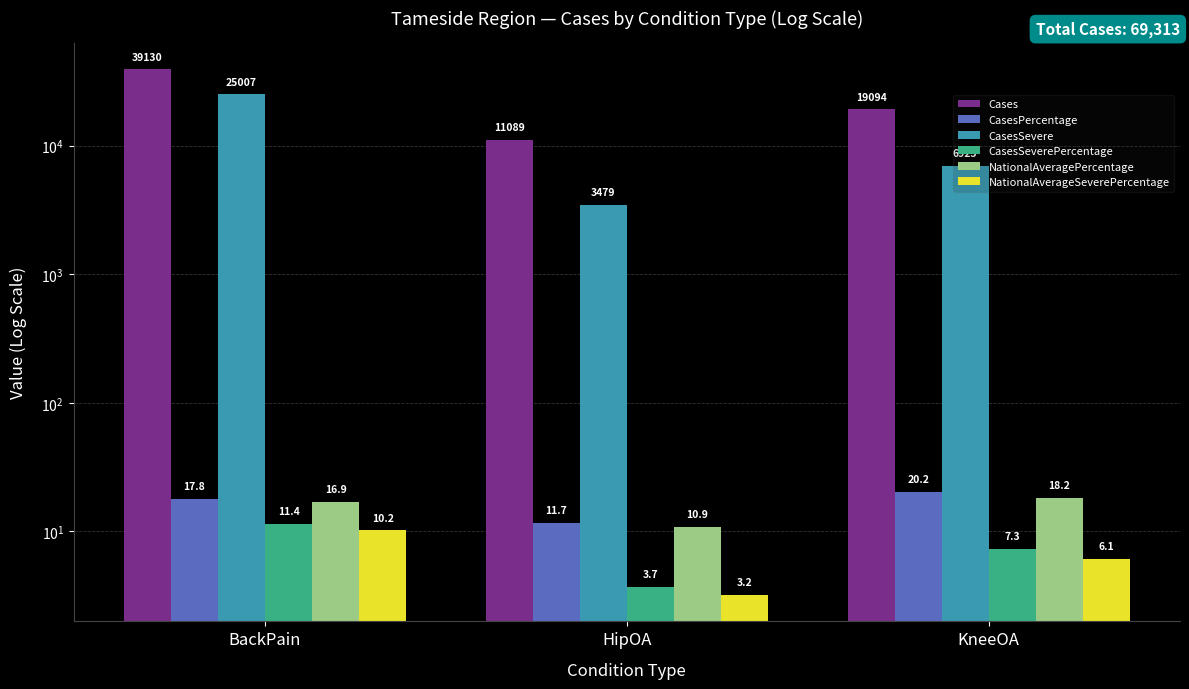

What is the highest value of the CasesSevere series?

25007.0